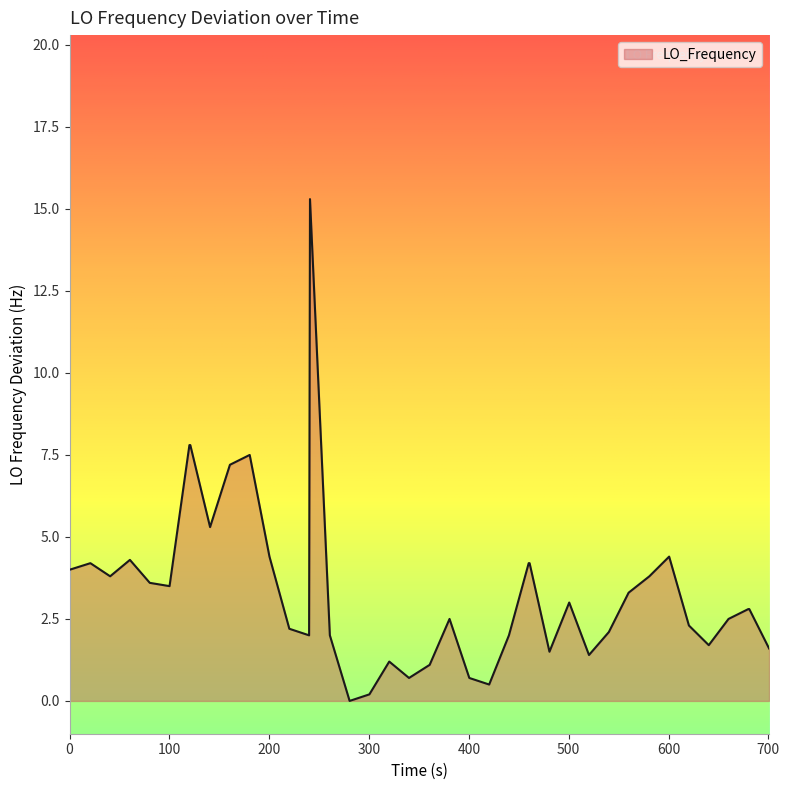

Does the chart display data point markers on the line(s)?

No